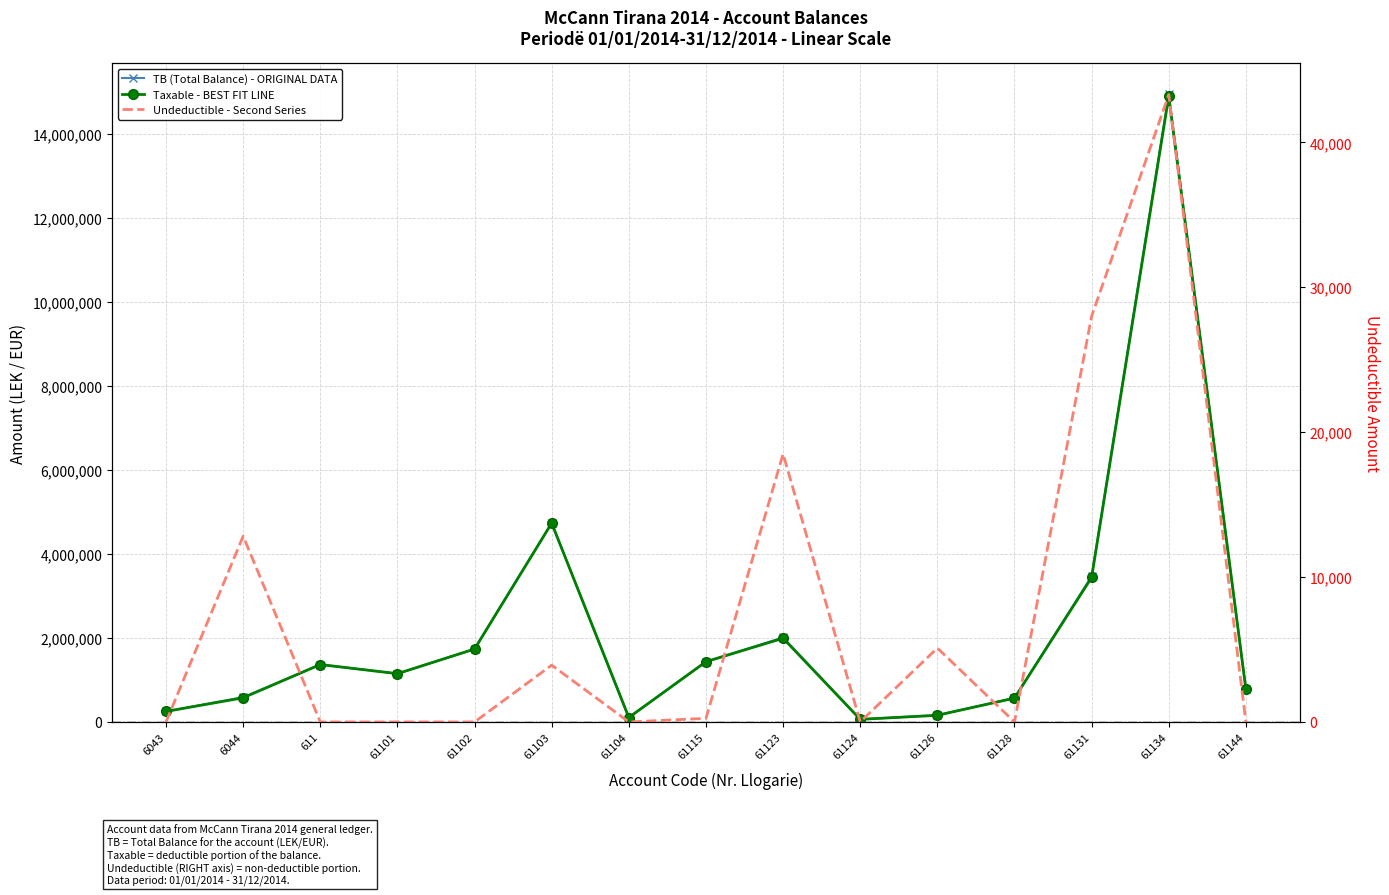

True or false: TB (Total Balance) and Undeductible intersect in this chart.

False